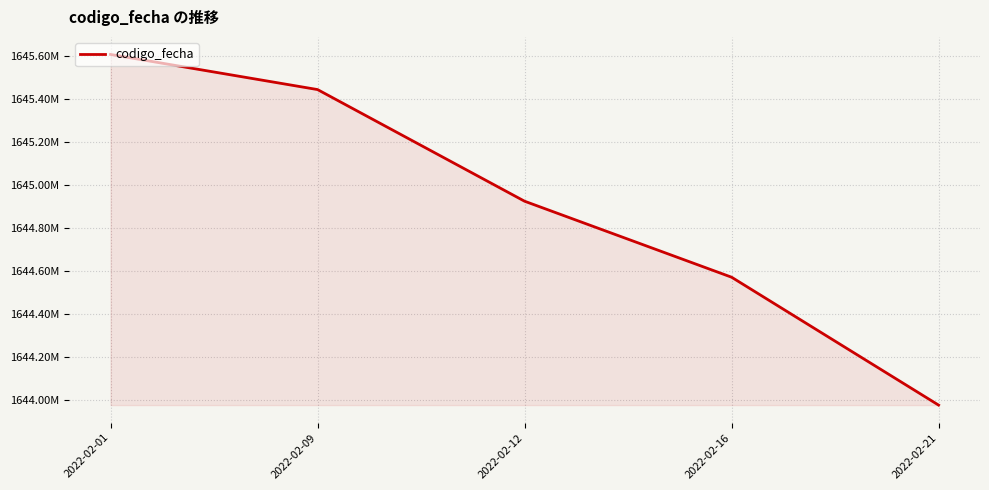

Between 2022-02-21 and 2022-02-09, which is larger?

2022-02-09